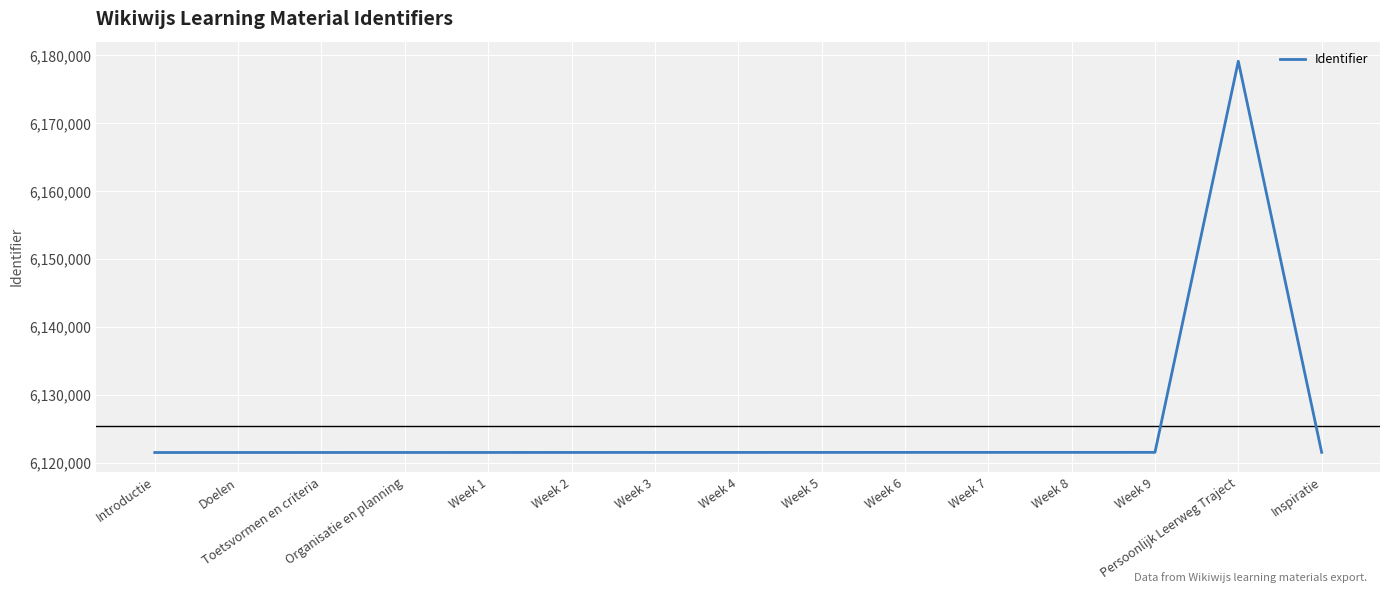

What is the difference between the maximum and minimum values?

57593